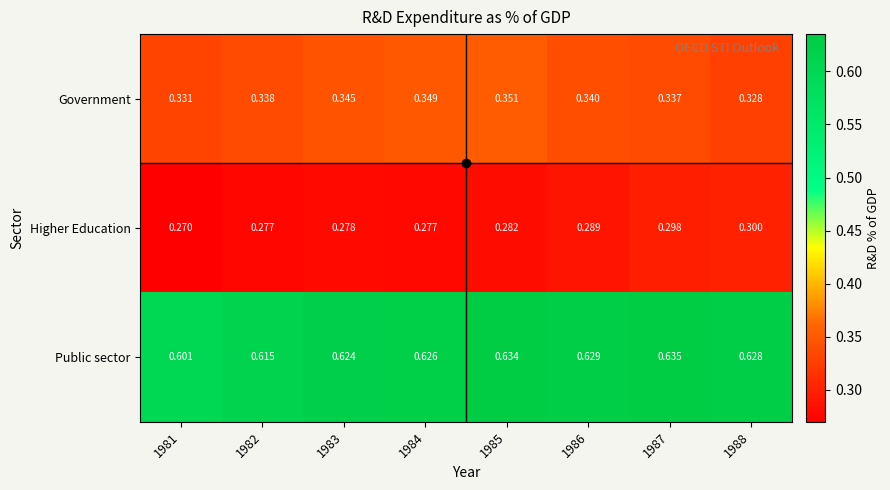

Is the value of Government at 1987 greater than the value of Public sector at 1982?

No